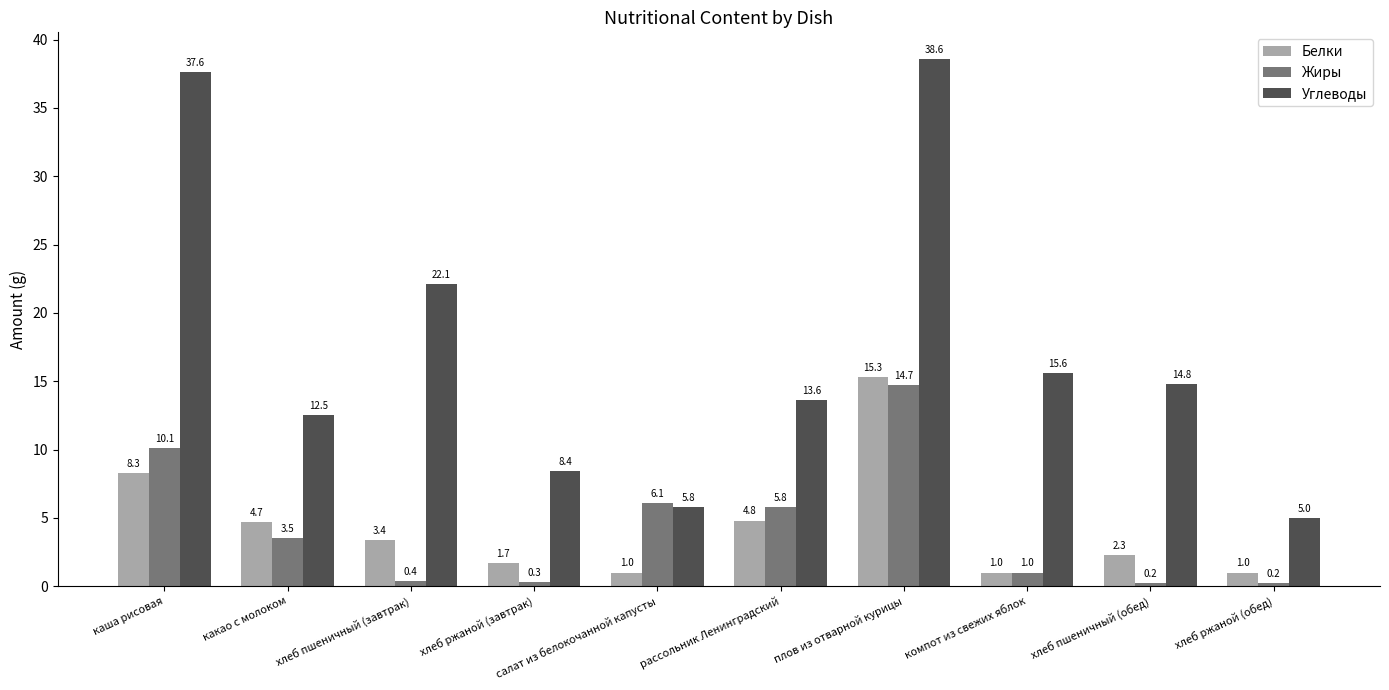

What is the value of the Белки bar at the 7th from the left?

15.3